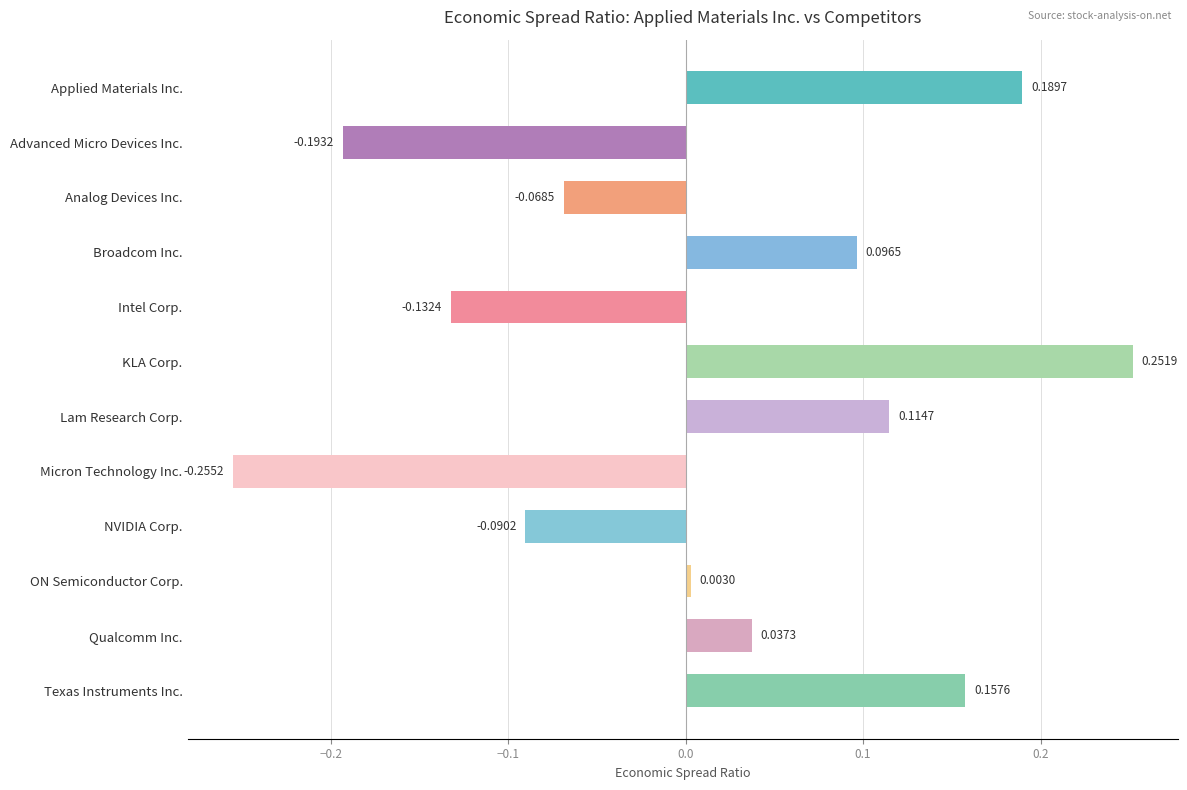

Which label corresponds to the largest value in the chart?

KLA Corp.